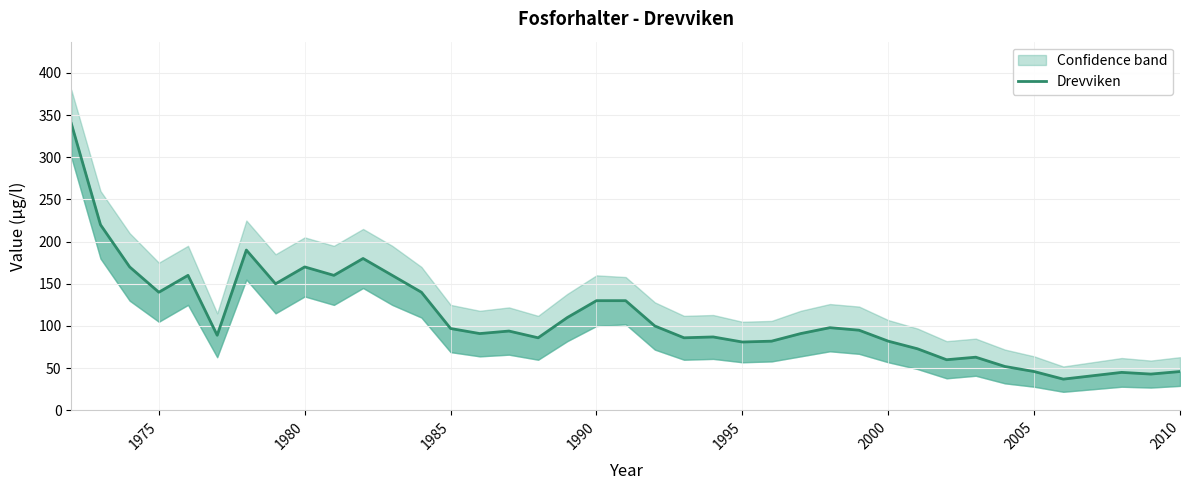

How many lines are shown in the chart?

1